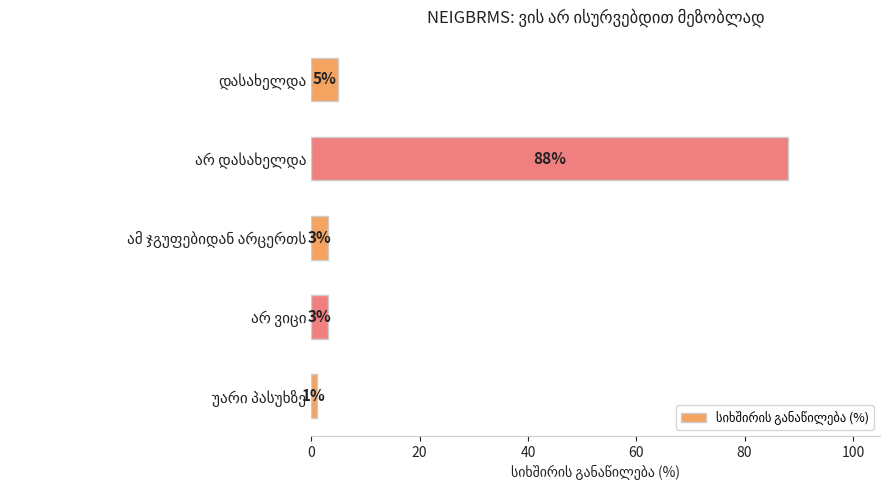

What is the greatest value displayed?

88